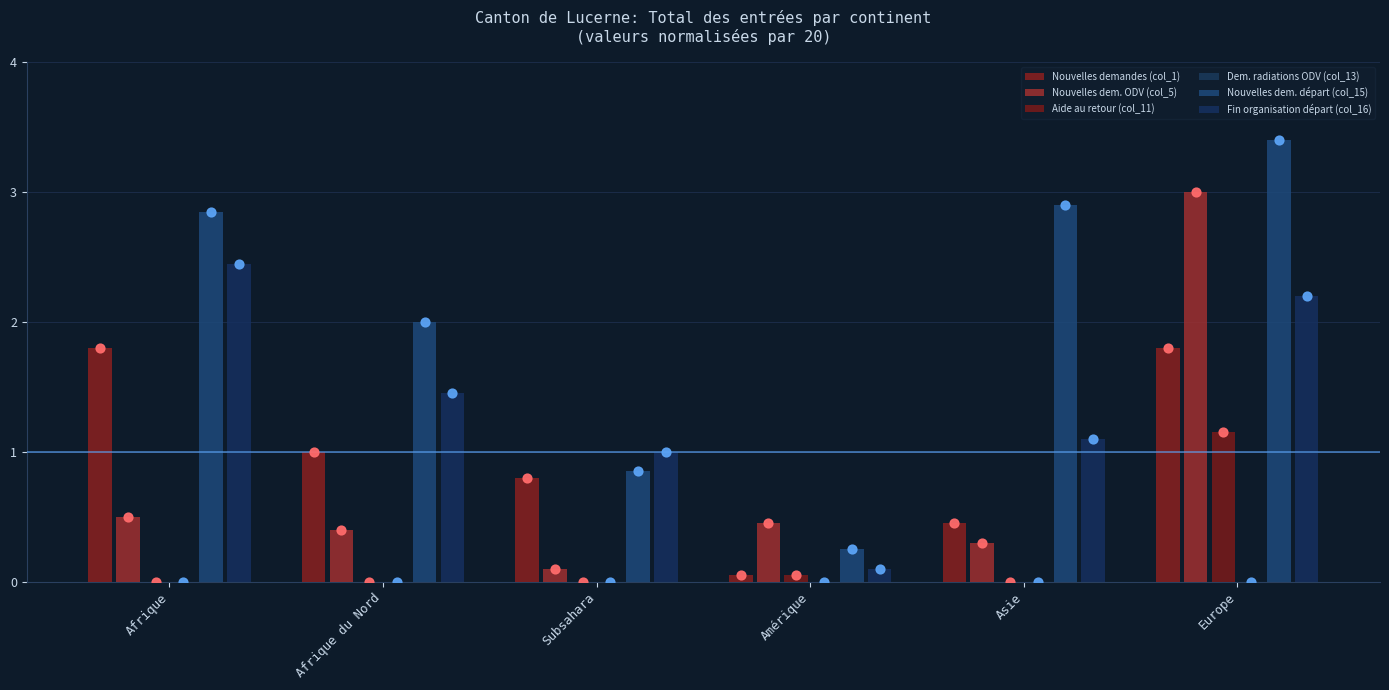

Which series has the largest Y range (max minus min)?

Nouvelles dem. départ (col_15)